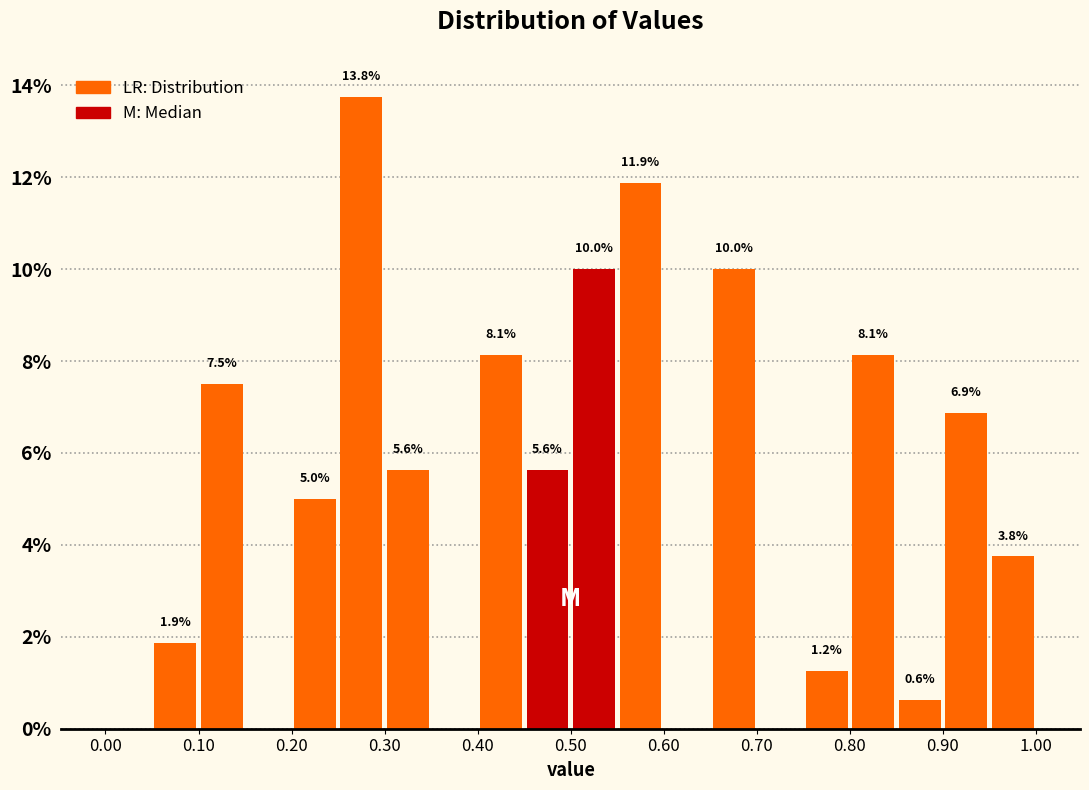

Which range on the x-axis has the tallest bar?

0.25 to 0.30